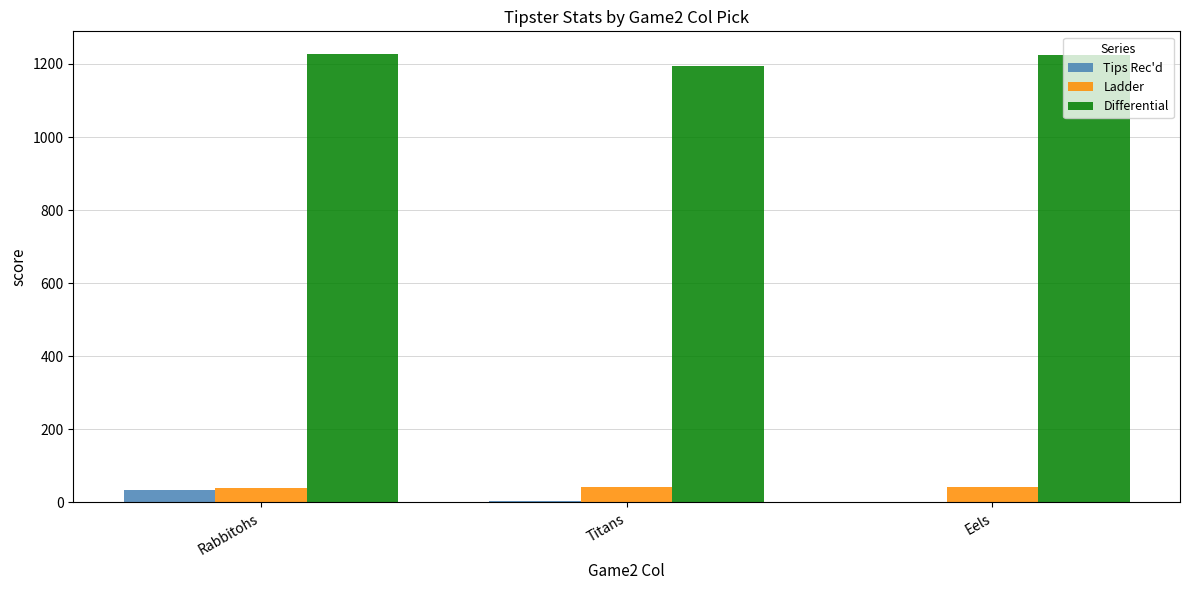

The value of Ladder at Eels is 42. True or false?

True